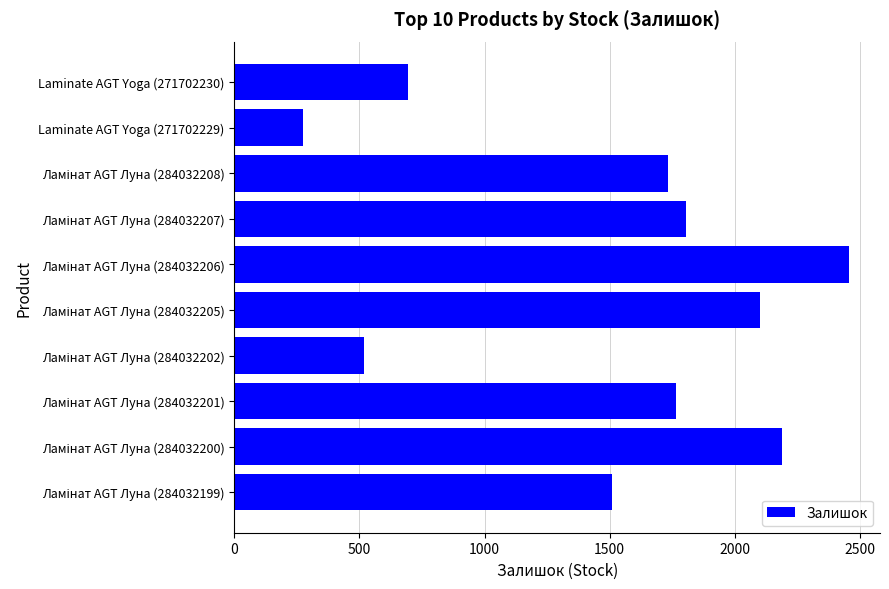

What is the greatest value displayed?

2457